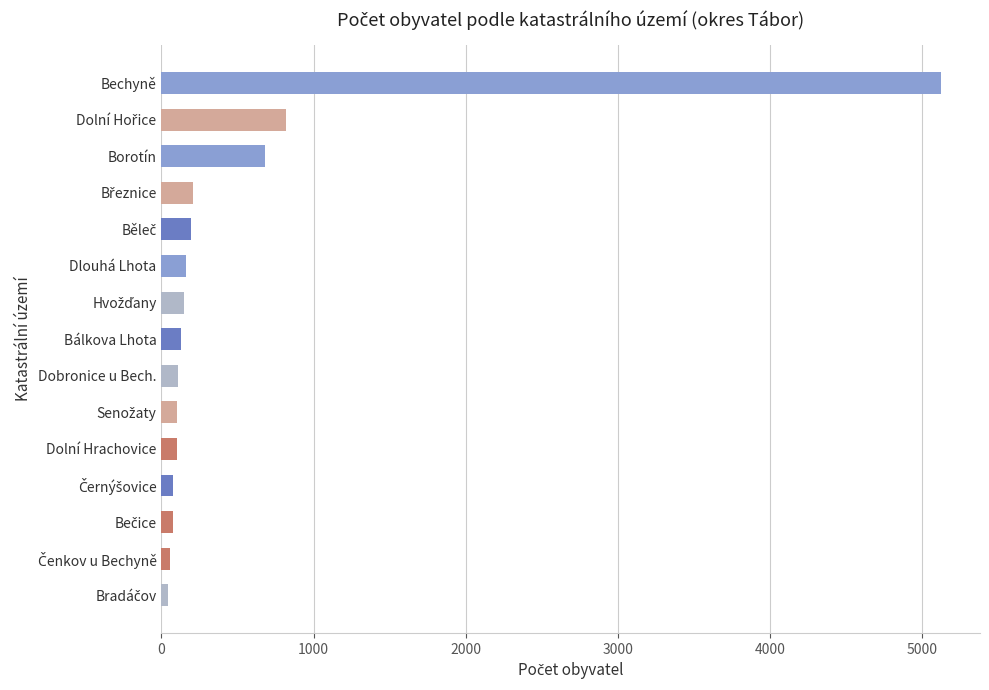

What is the maximum value shown in the chart?

5125